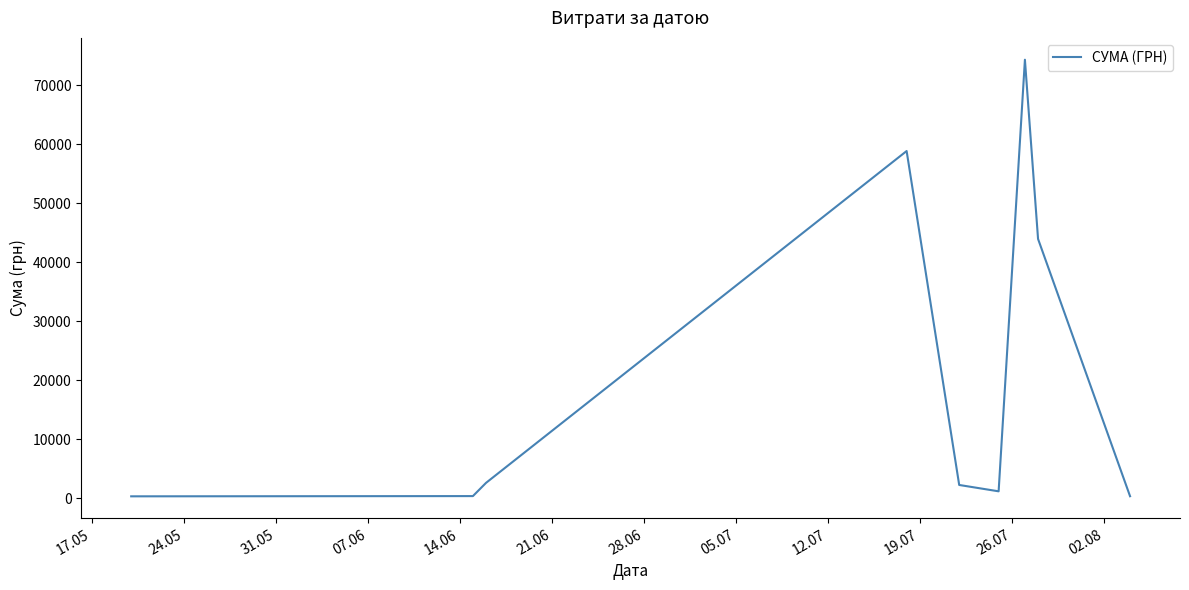

What is the difference between the maximum and minimum values?

73983.0